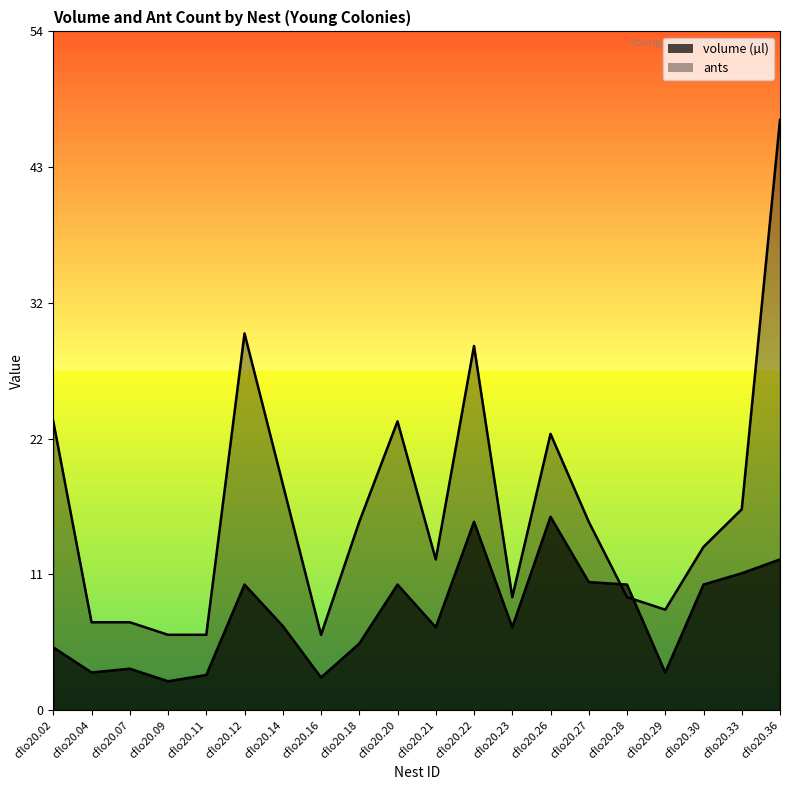

Reading right to left, list all the values displayed in this chart.

volume (µl) line: cflo20.36=12.0	cflo20.33=10.9	cflo20.30=10.0	cflo20.29=3.0	cflo20.28=10.0	cflo20.27=10.2	cflo20.26=15.4	cflo20.23=6.6	cflo20.22=15.0	cflo20.21=6.6	cflo20.20=10.0	cflo20.18=5.3	cflo20.16=2.6	cflo20.14=6.7	cflo20.12=10.0	cflo20.11=2.8	cflo20.09=2.3	cflo20.07=3.3	cflo20.04=3.0	cflo20.02=5.0
ants: cflo20.36=47.0	cflo20.33=16.0	cflo20.30=13.0	cflo20.29=8.0	cflo20.28=9.0	cflo20.27=15.0	cflo20.26=22.0	cflo20.23=9.0	cflo20.22=29.0	cflo20.21=12.0	cflo20.20=23.0	cflo20.18=15.0	cflo20.16=6.0	cflo20.14=18.0	cflo20.12=30.0	cflo20.11=6.0	cflo20.09=6.0	cflo20.07=7.0	cflo20.04=7.0	cflo20.02=23.0